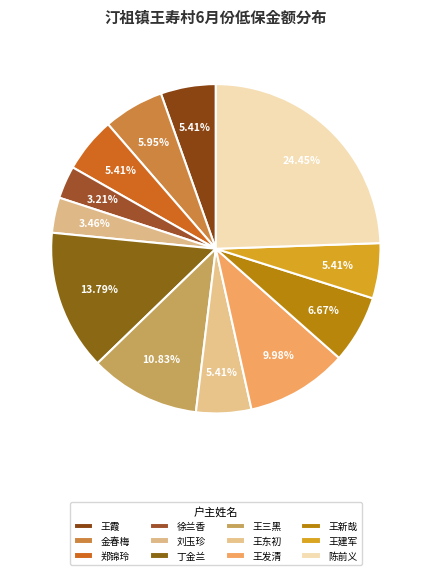

True or false: 王三黑 accounts for 11% of the total.

True